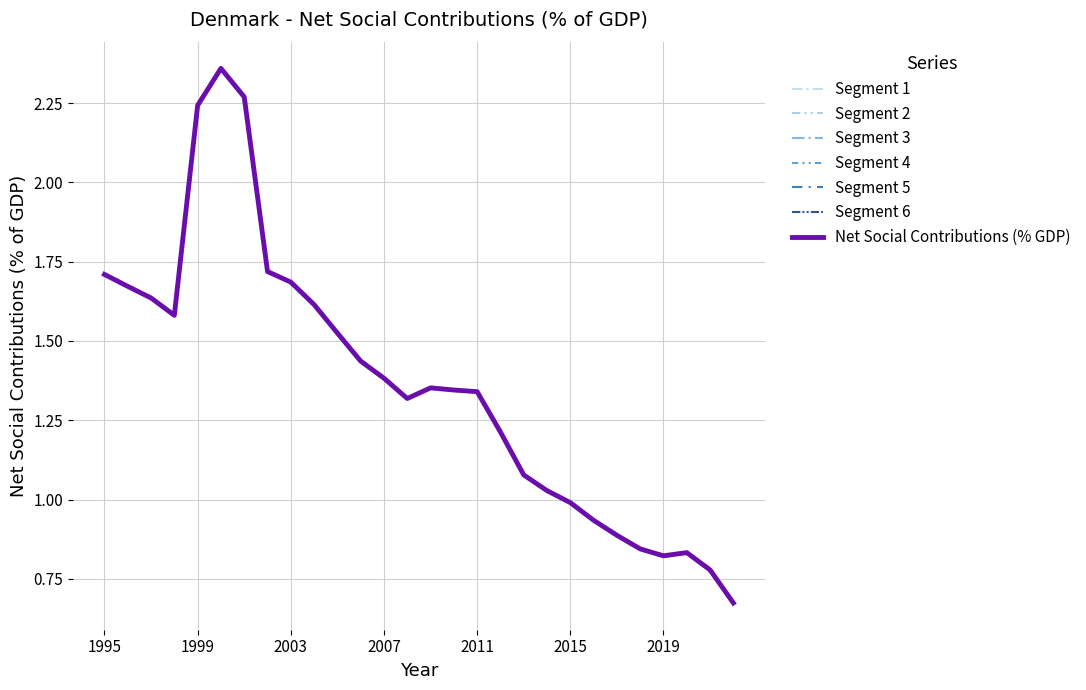

Between 2007 and 2001, which is larger?

2001